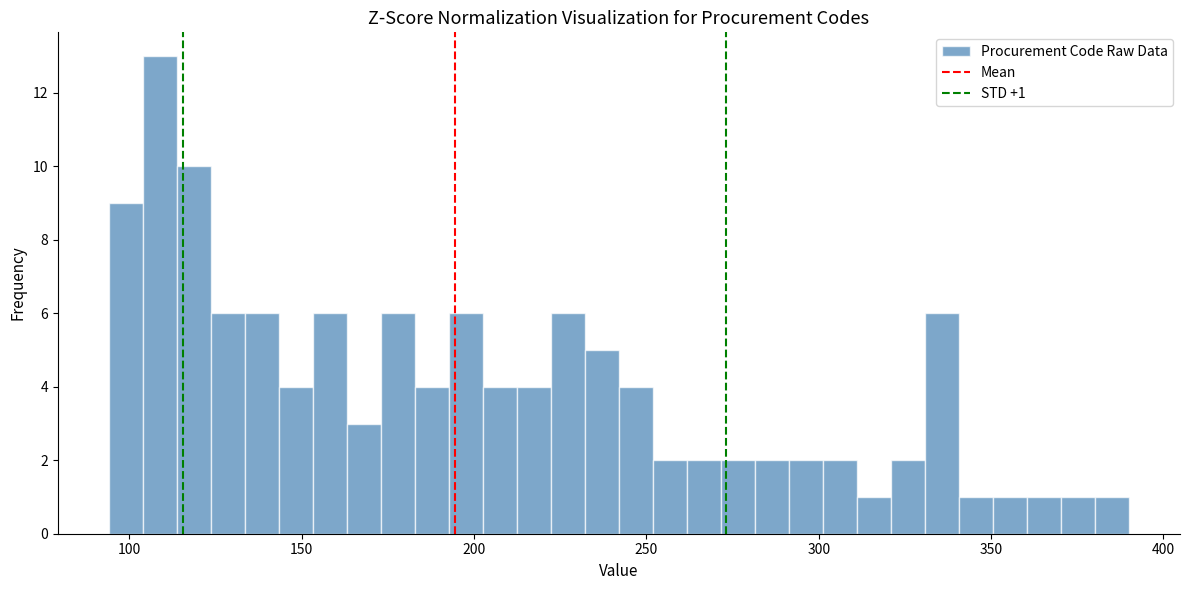

Around what value on the x-axis is the tallest bar? Give the approximate position of its centre, as read against the axis.

110